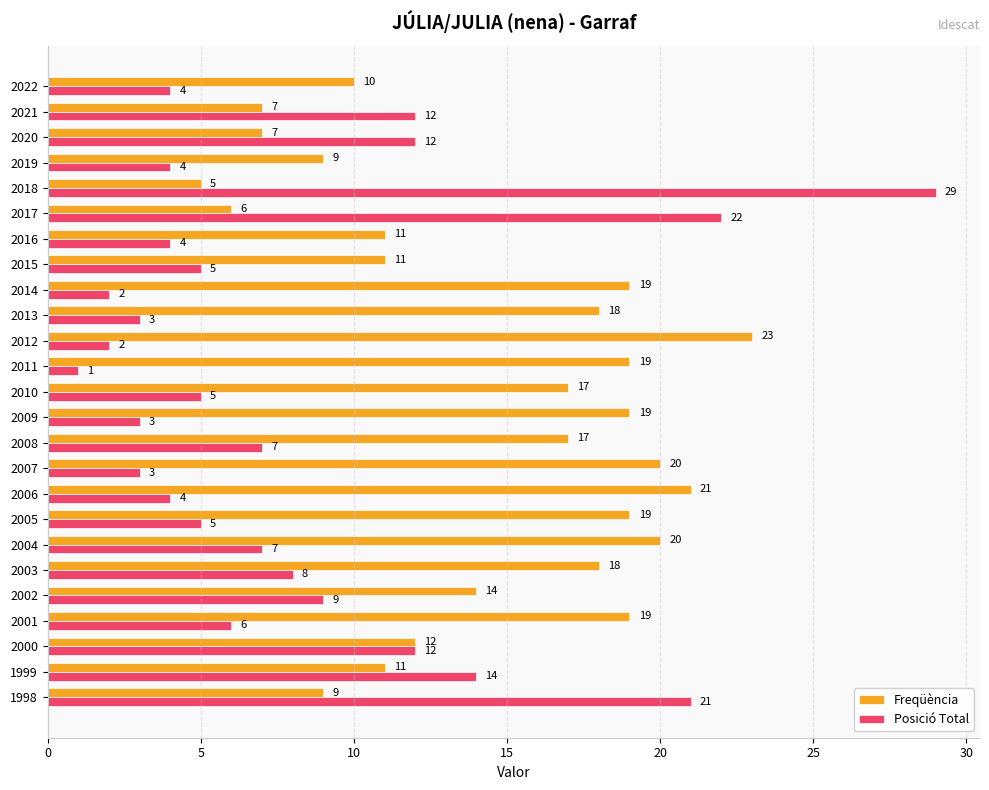

What is the smallest value displayed?

1